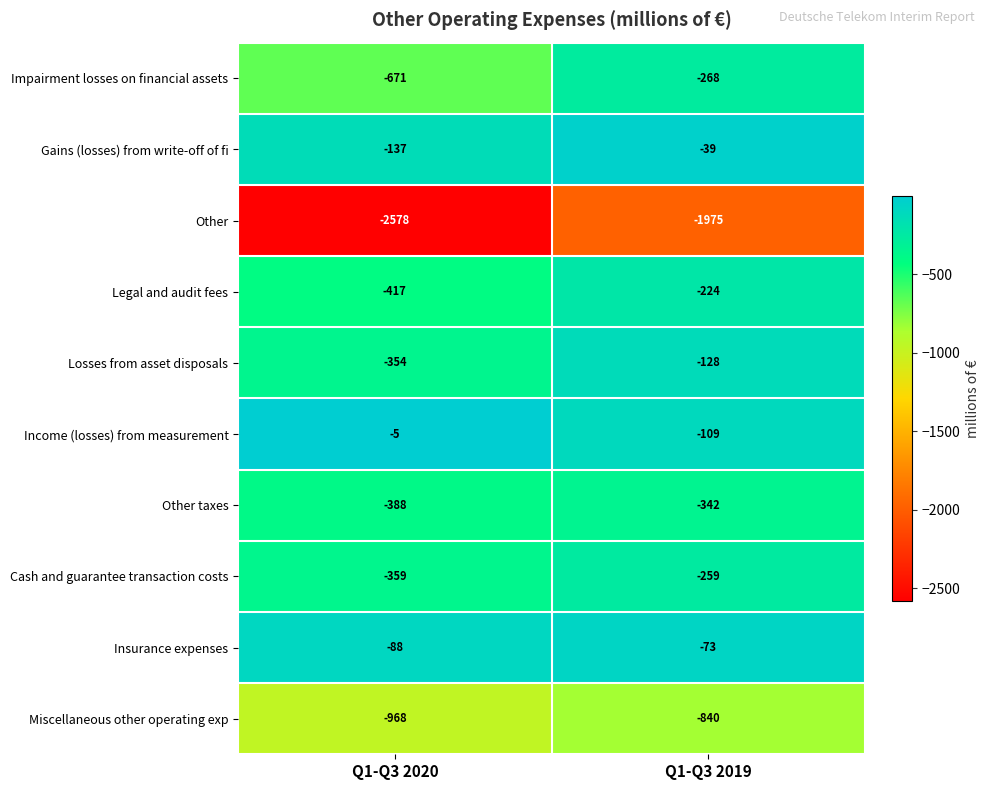

What value does the Losses from asset disposals series have at Q1-Q3 2020?

-354